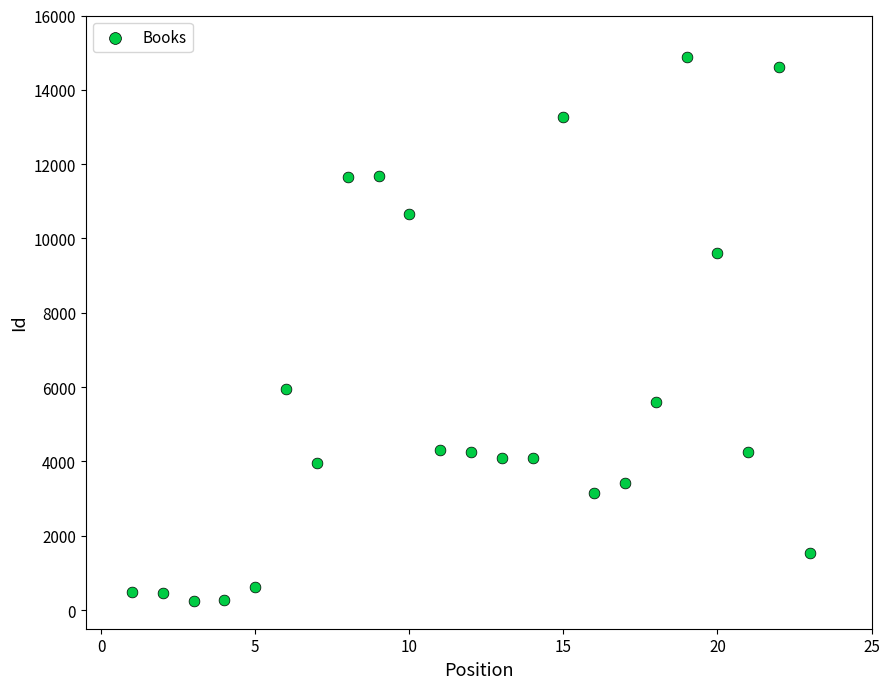

What Y value in the scatter plot is closest to 7565?

5957